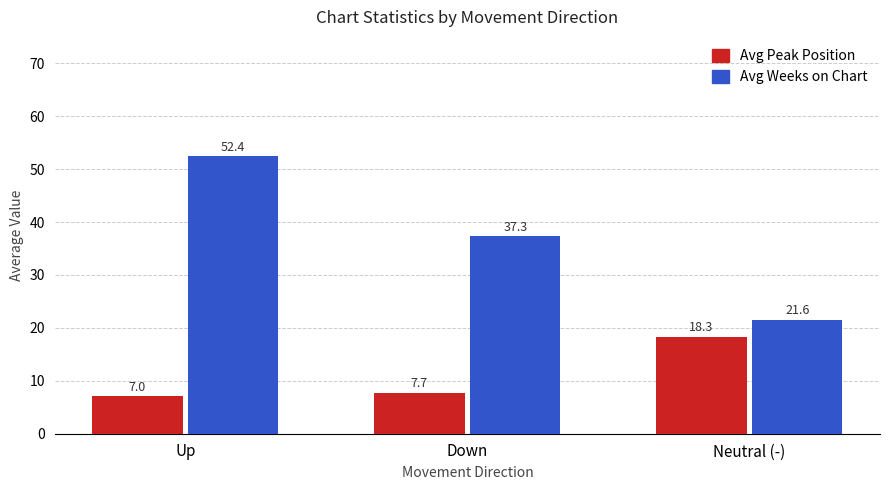

True or false: Avg Peak Position has a value of 7.0 at Up.

True